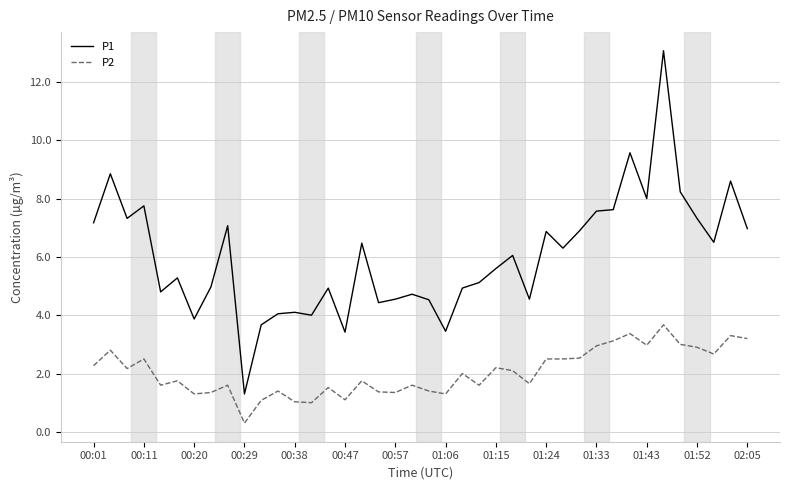

How many lines are shown in the chart?

2